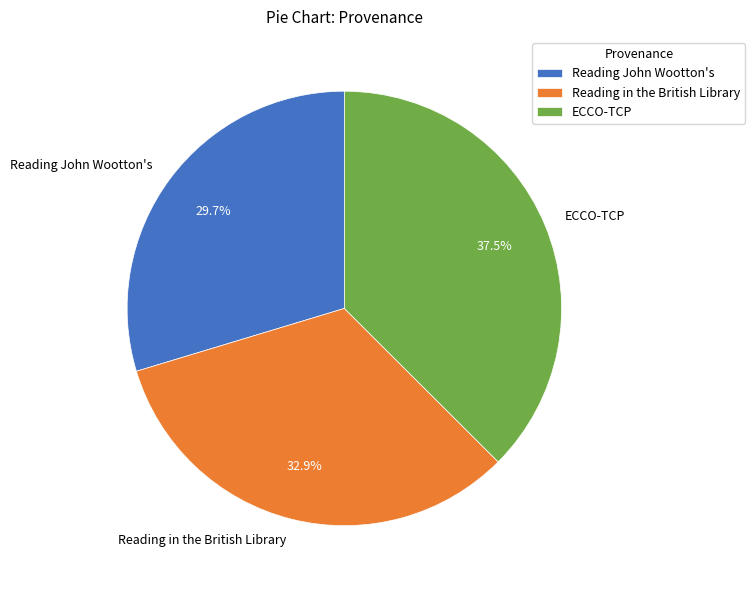

The Reading in the British Library slice represents 40% of the pie. True or false?

False